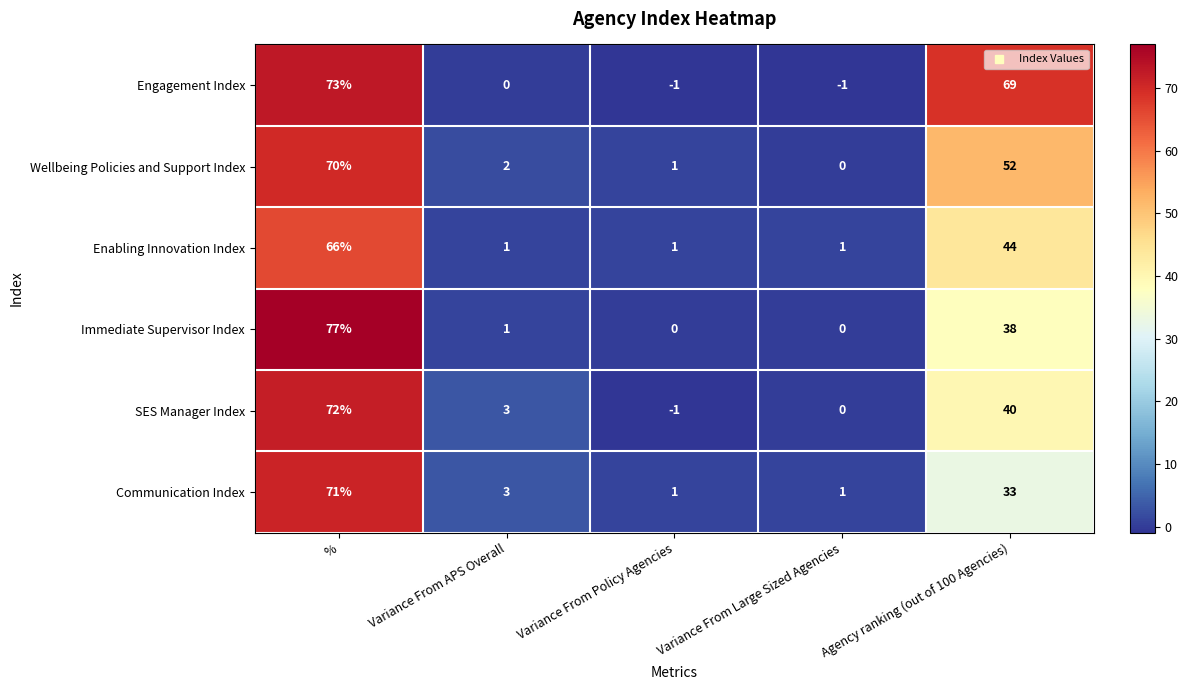

What is the average value of the Wellbeing Policies and Support Index series?

25